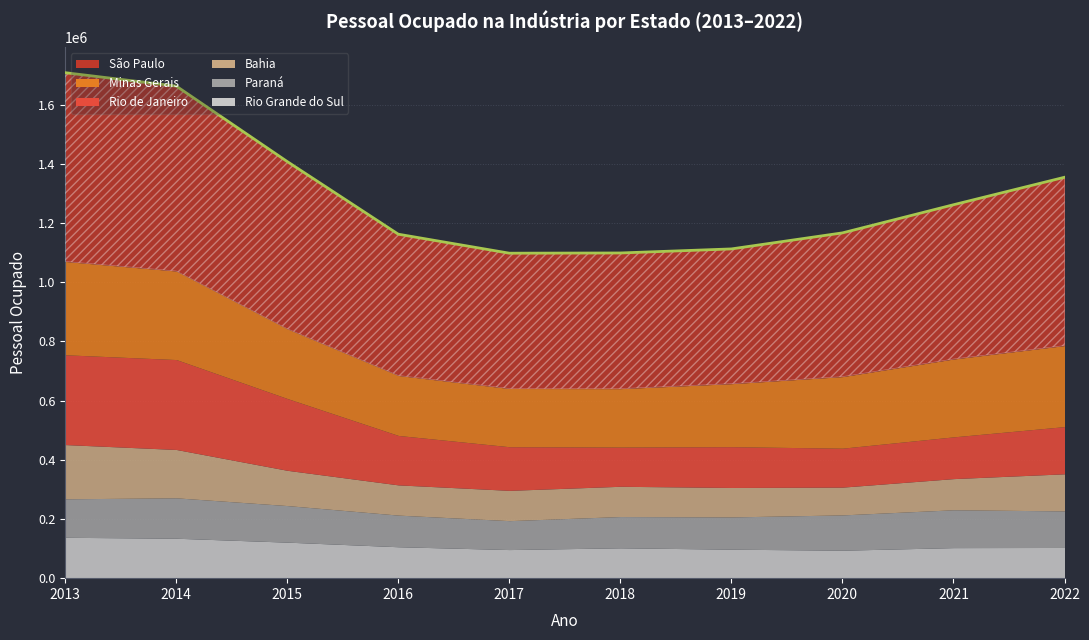

Rank the series by their maximum value, from lowest to highest.

Paraná, Rio Grande do Sul, Bahia, Rio de Janeiro, Minas Gerais, São Paulo